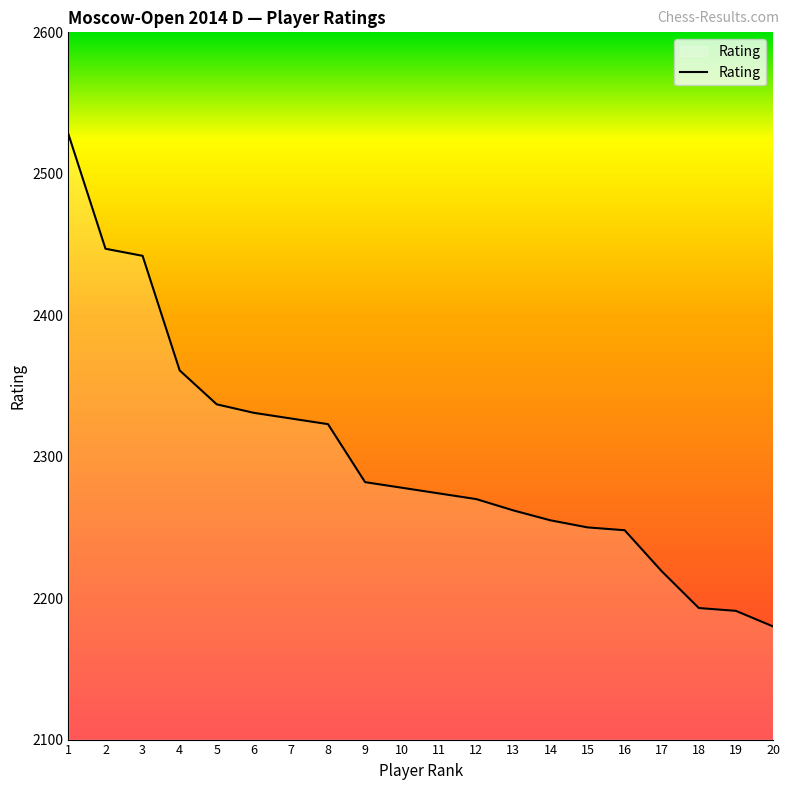

What is the maximum value shown in the chart?

2528